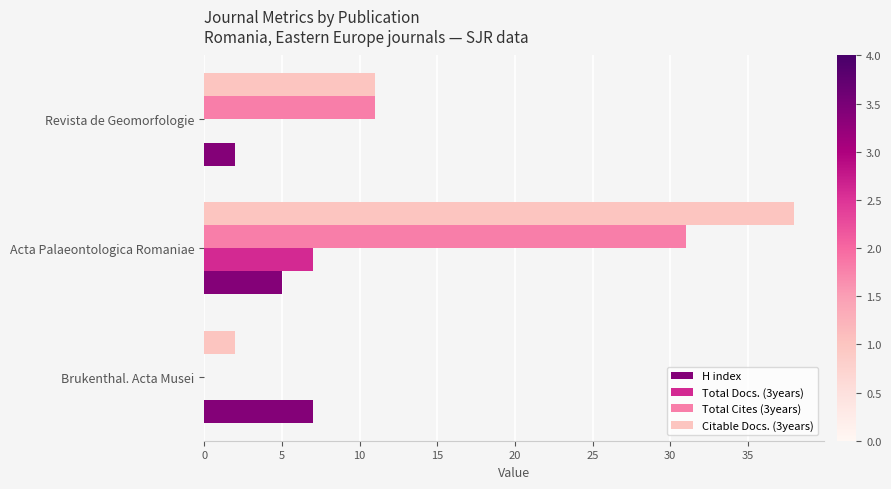

The H index series shows 2 at Acta Palaeontologica Romaniae. True or false?

False